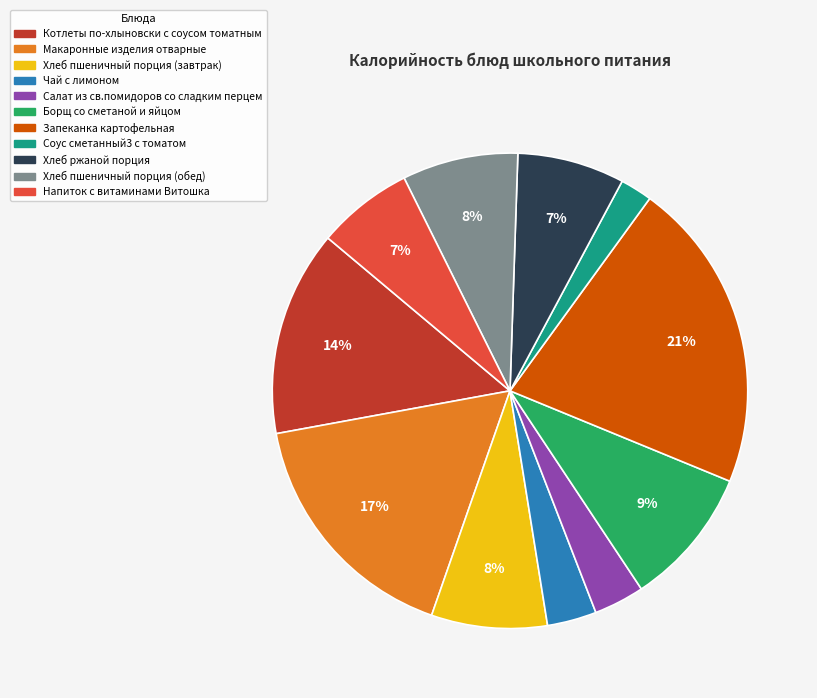

What is the ratio of the value at Напиток с витаминами Витошка to the value at Макаронные изделия отварные?

0.4